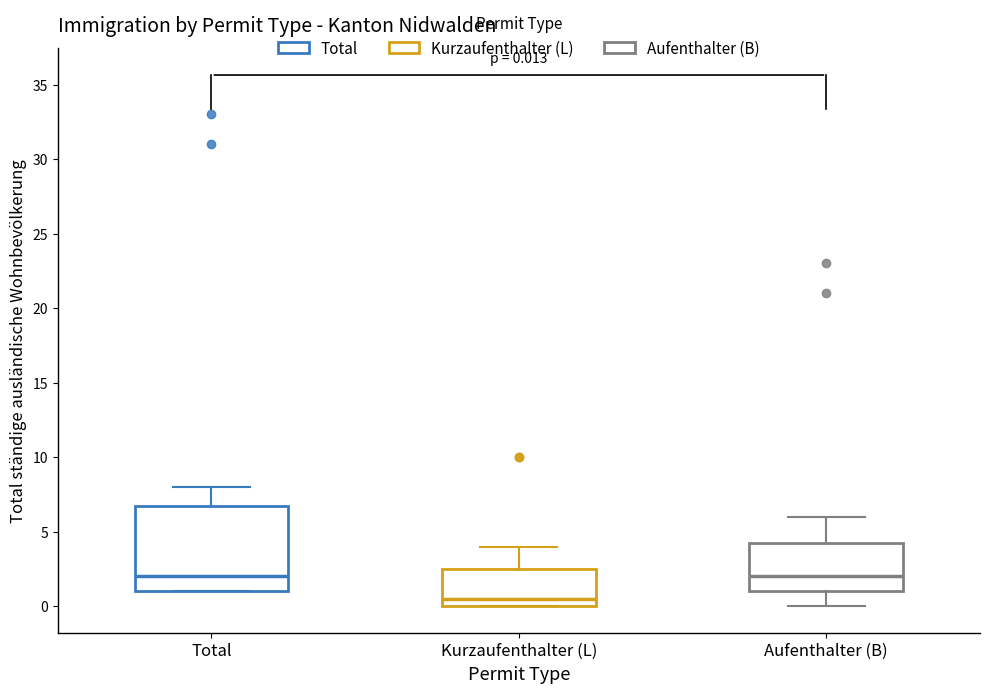

Comparing the boxes themselves (not the whiskers), which one is the tallest?

Total